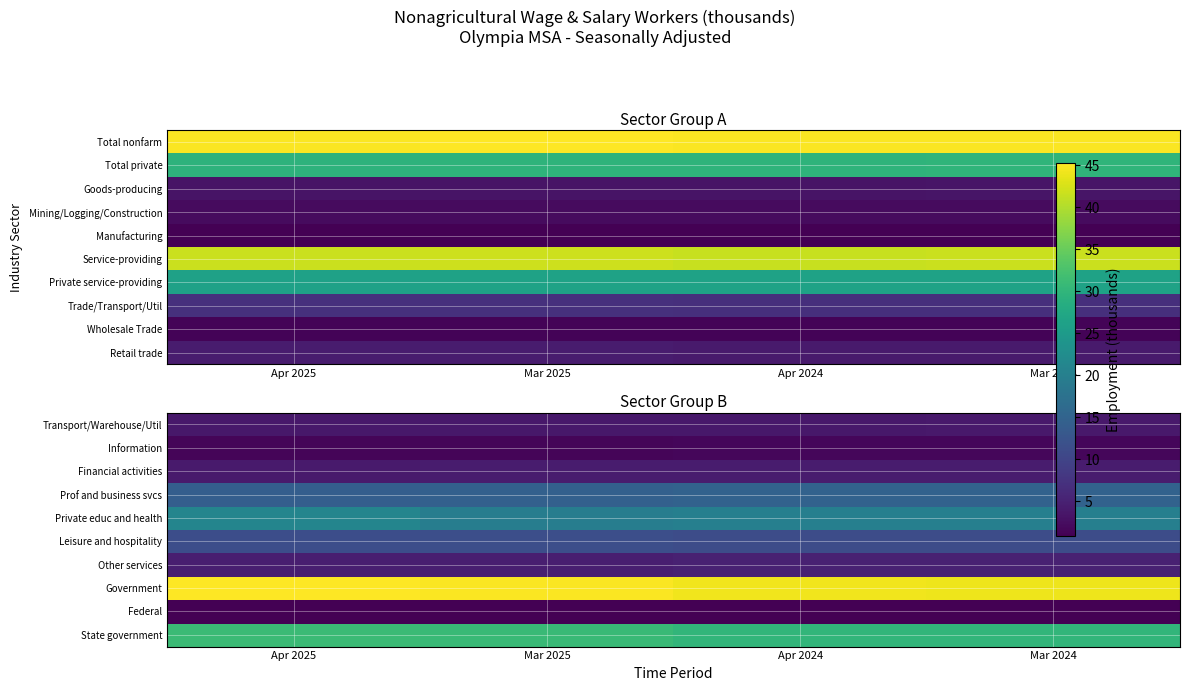

What is the smallest value displayed?

0.9